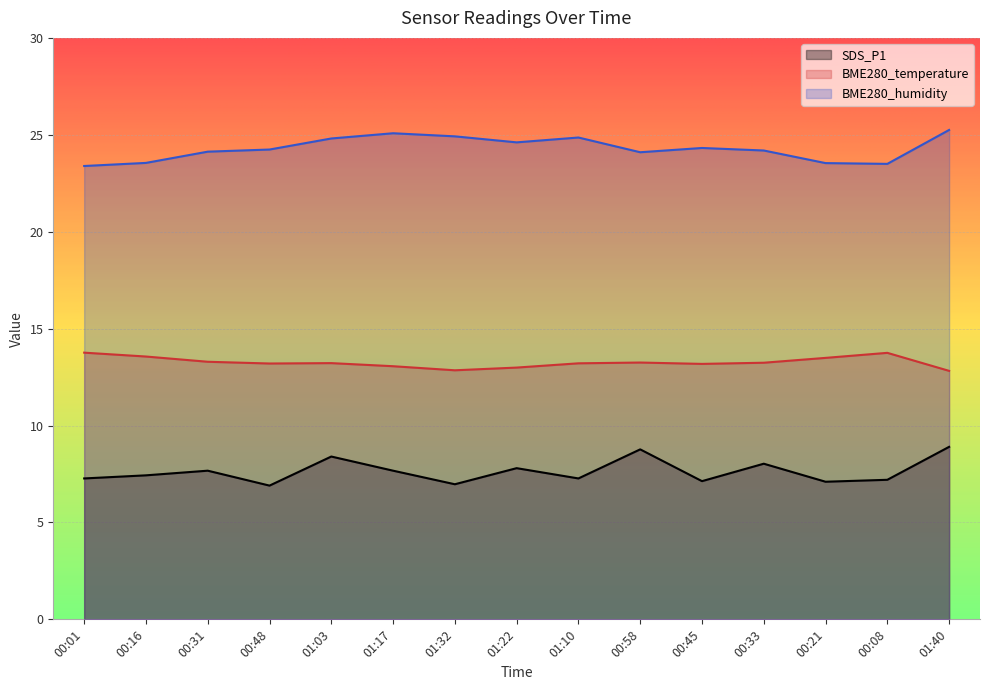

True or false: SDS_P1 and BME280_humidity cross at least once.

False